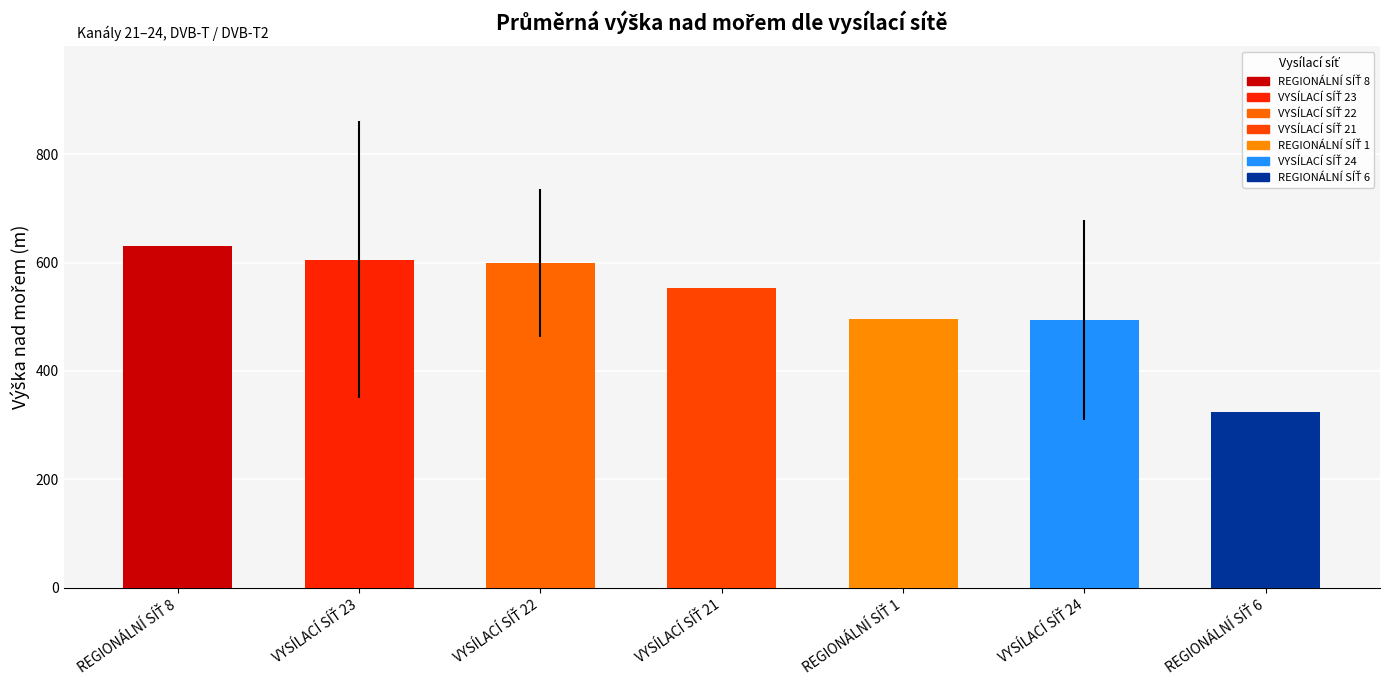

What is the average value?

528.8